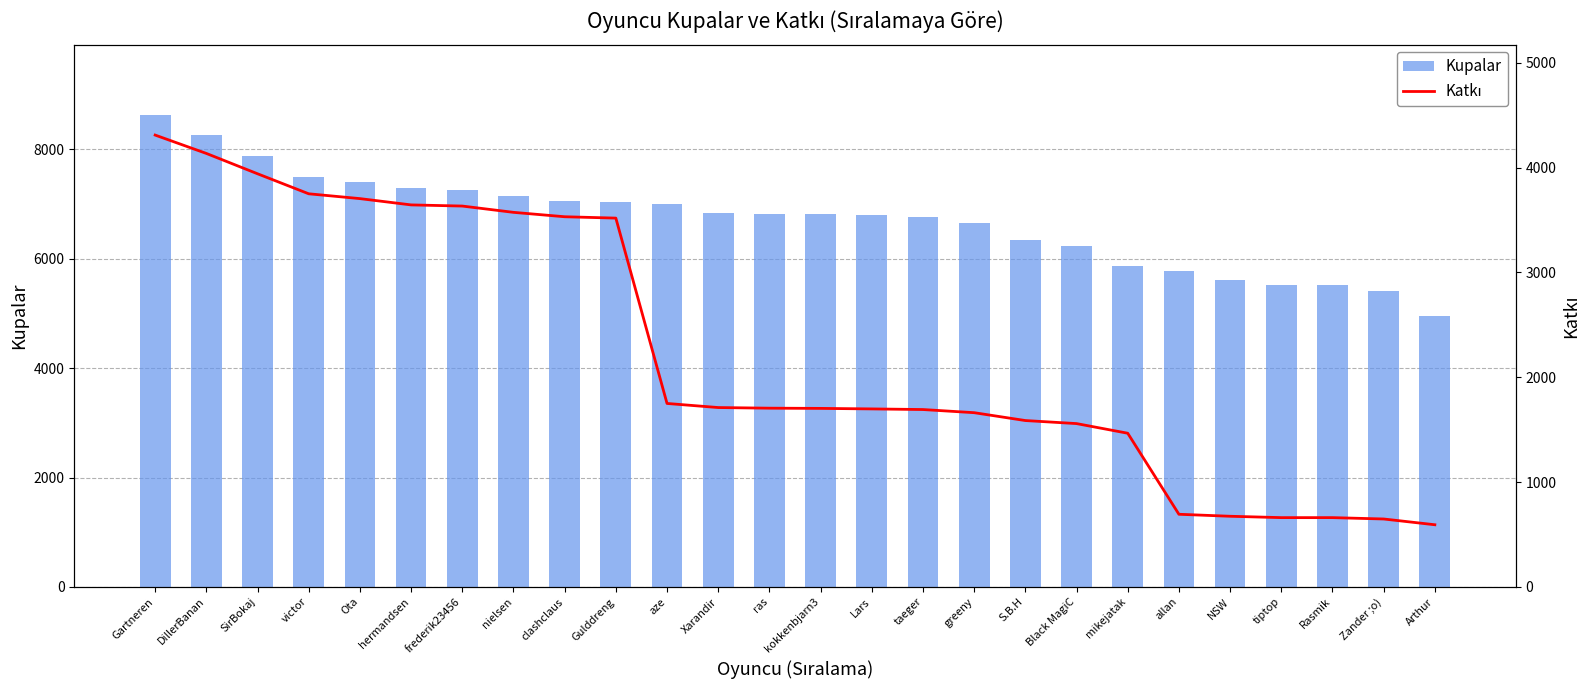

Reading right to left, what are all the values shown in this chart?

Kupalar: 4949	5404	5513	5514	5619	5777	5866	6234	6350	6650	6769	6795	6813	6823	6844	7001	7036	7063	7146	7266	7288	7409	7500	7882	8270	8621
Katkı: 593	648	661	661	674	693	1466	1558	1587	1662	1692	1698	1703	1705	1711	1750	3518	3531	3573	3633	3644	3704	3750	3941	4135	4310